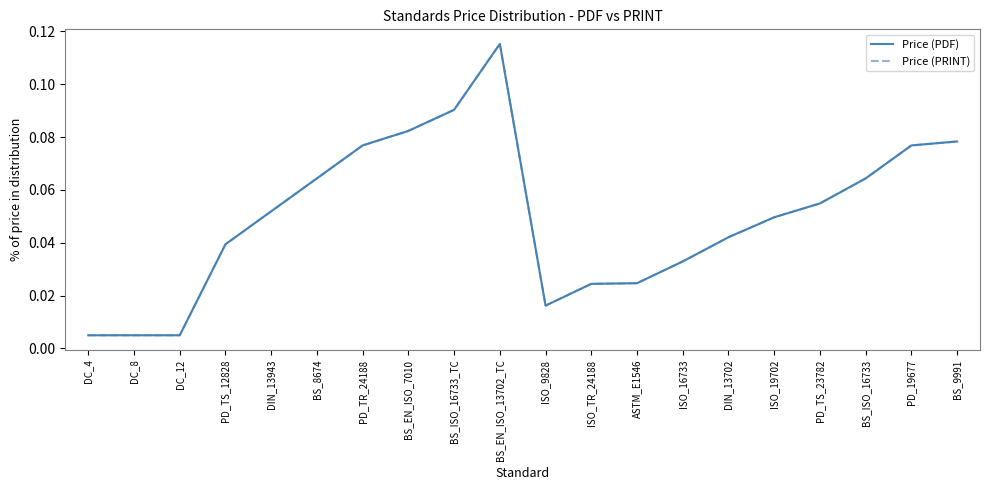

List the series in order of their peak value, highest first.

Price (PDF), Price (PRINT)